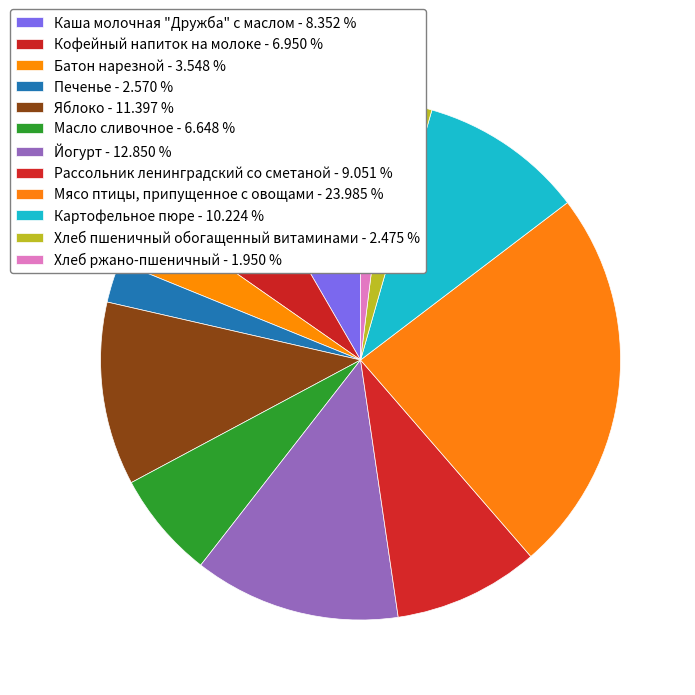

How many slices are in this pie chart?

12